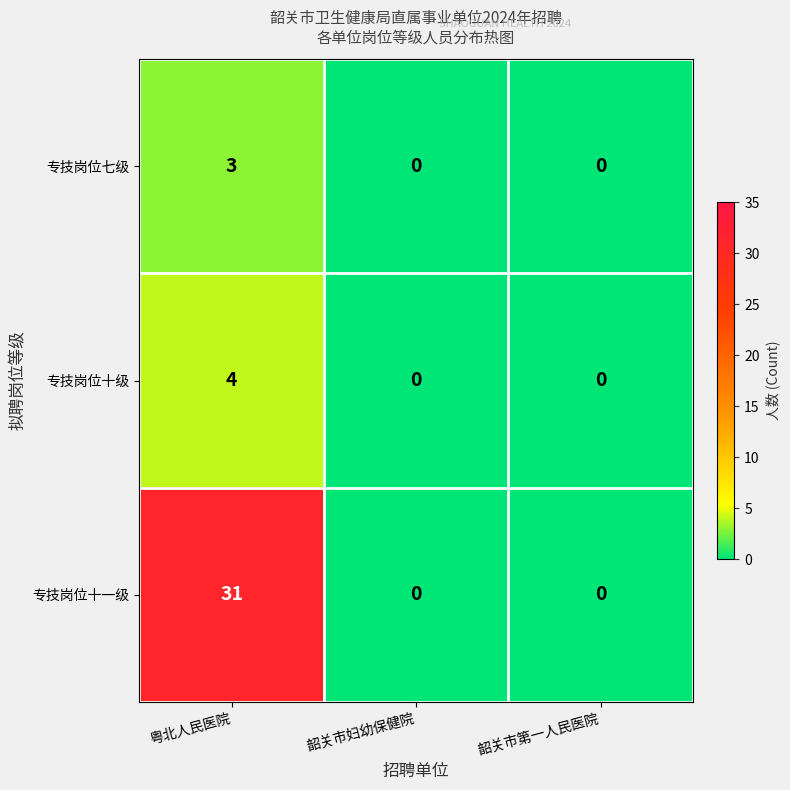

The value of 专技岗位七级 at 粤北人民医院 is 3. True or false?

True